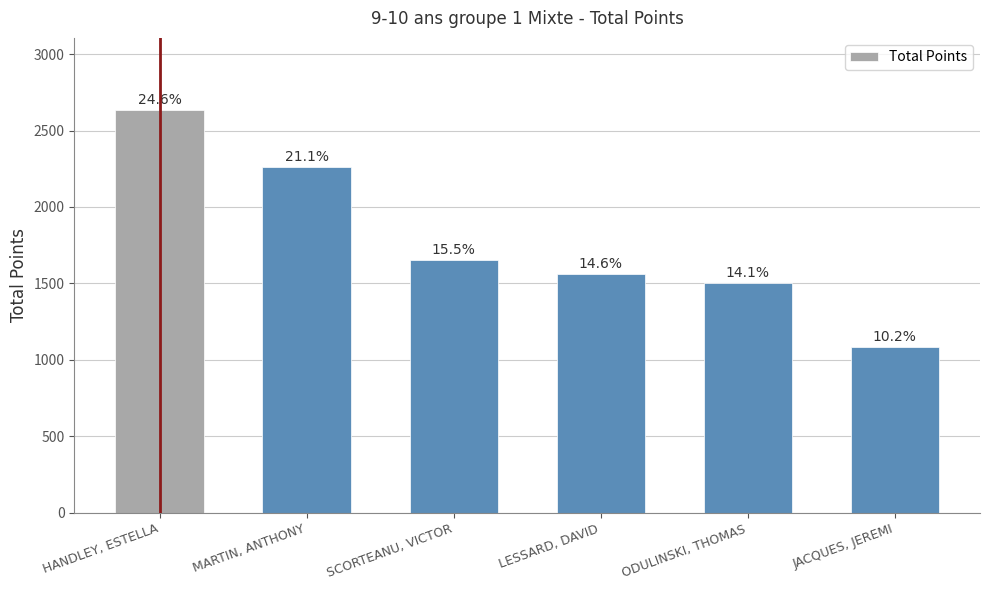

Rank the categories by value from highest to lowest.

HANDLEY, ESTELLA, MARTIN, ANTHONY, SCORTEANU, VICTOR, LESSARD, DAVID, ODULINSKI, THOMAS, JACQUES, JEREMI